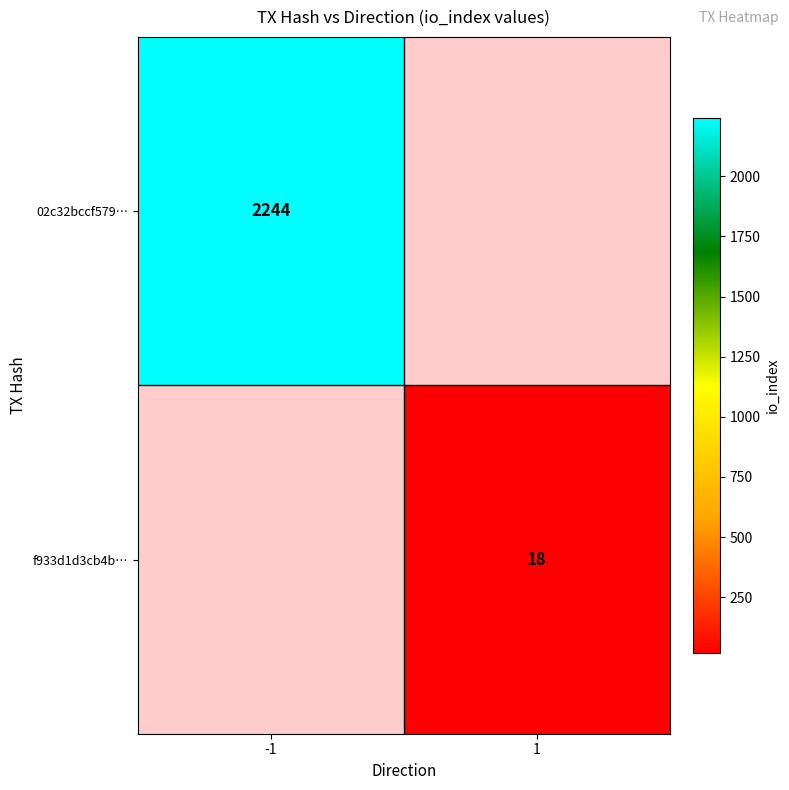

Is it true that f933d1d3cb4b… equals 27 at 1?

False